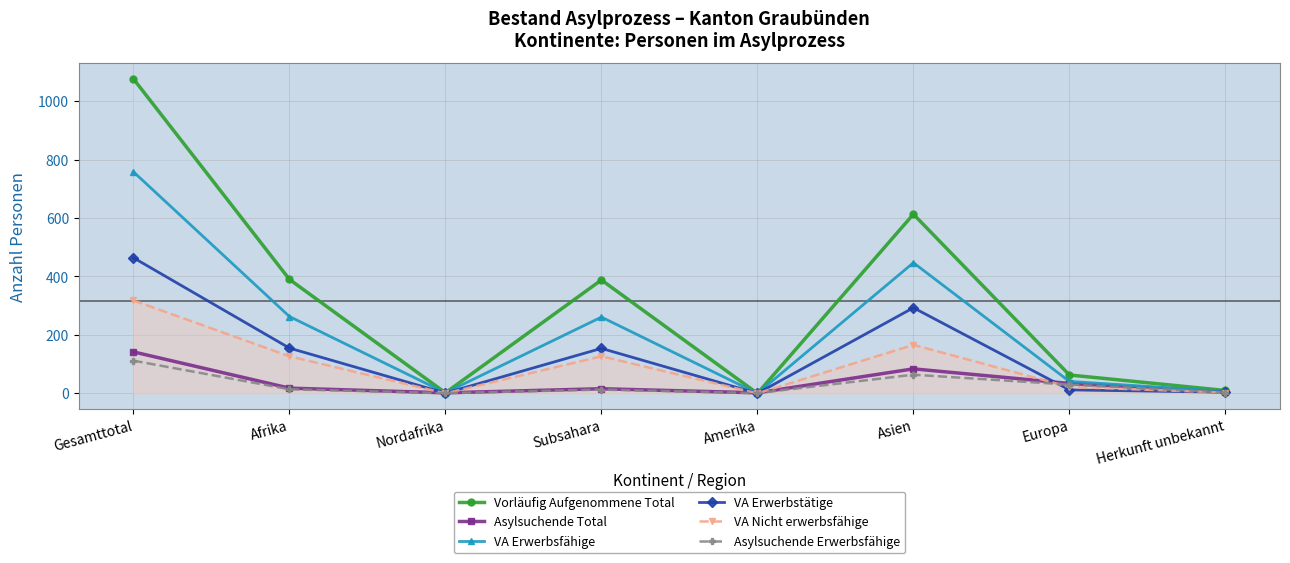

Which has a higher value, Herkunft unbekannt or Asien?

Asien